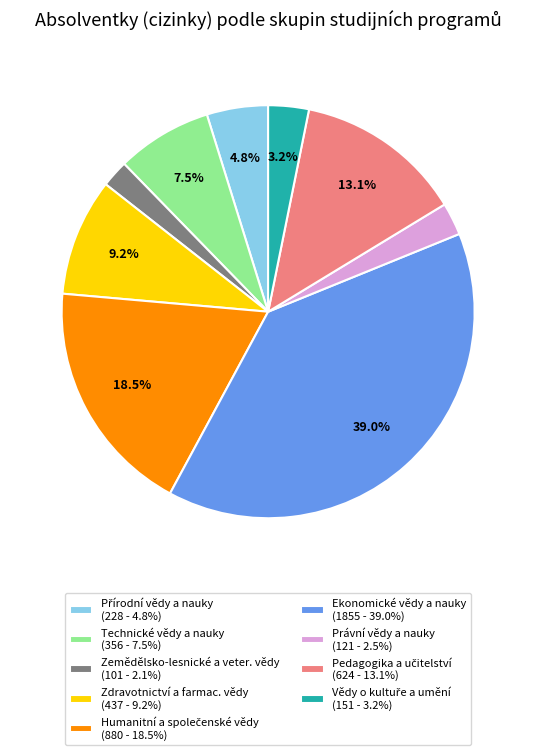

Is there any slice that represents more than half of the pie?

No